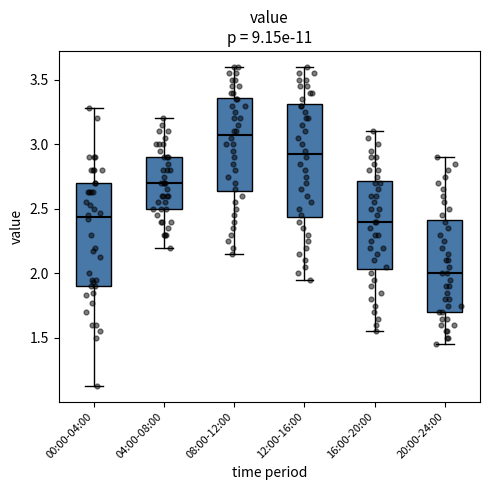

Where does the lower whisker of the box for 08:00-12:00 end on the y-axis? The values are not printed on the chart, so give them approximately, as read against the axis.

2.15